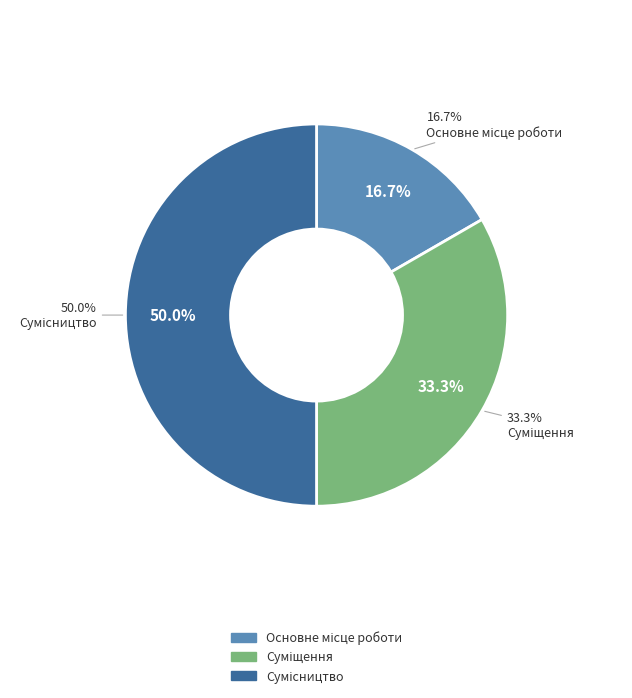

Do Сумісництво and Суміщення together represent more than half of the pie?

Yes